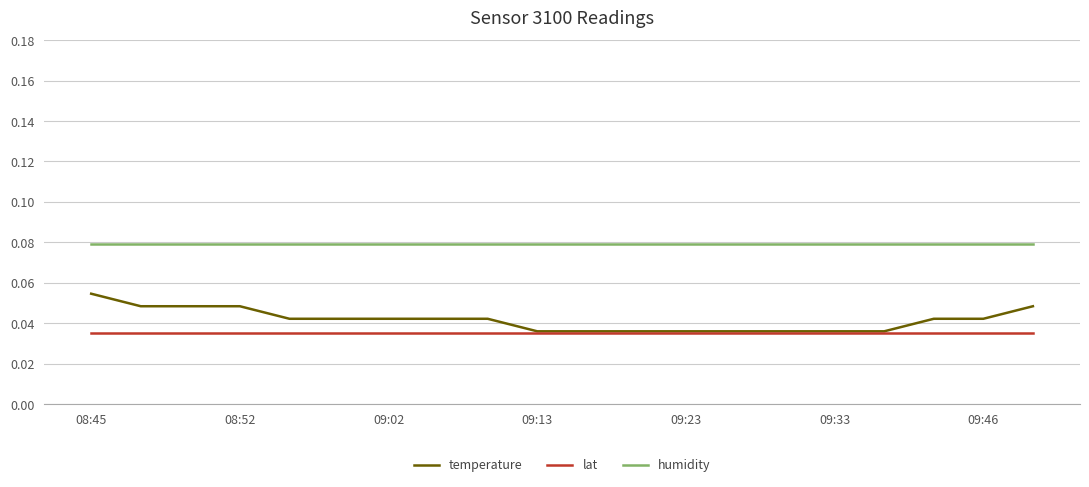

Is this an area chart (filled region under the line)?

No